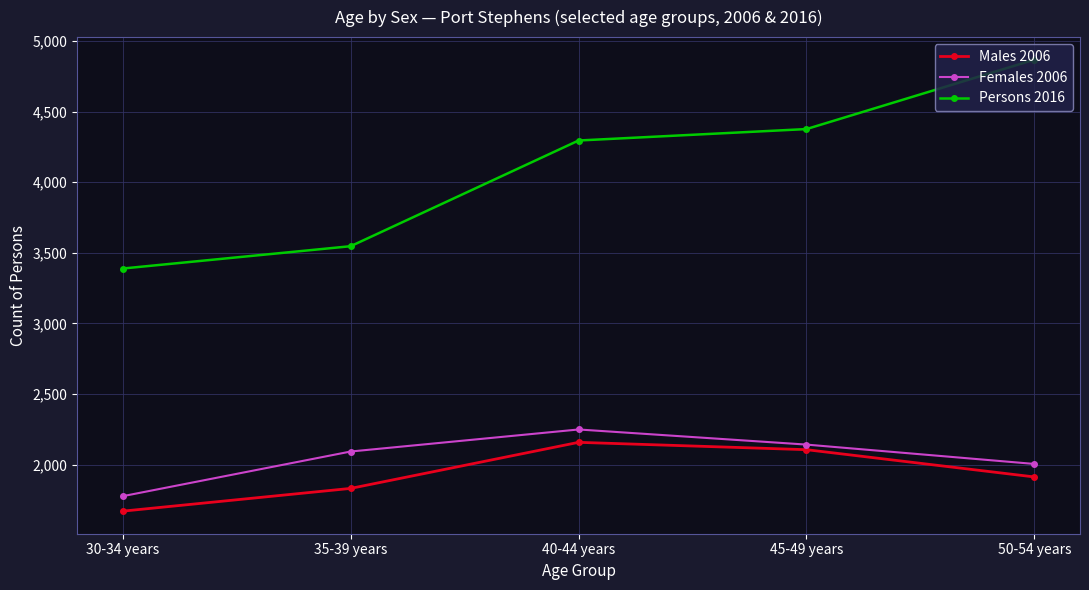

What is the approximate value of Females 2006 at 45-49 years?

2143